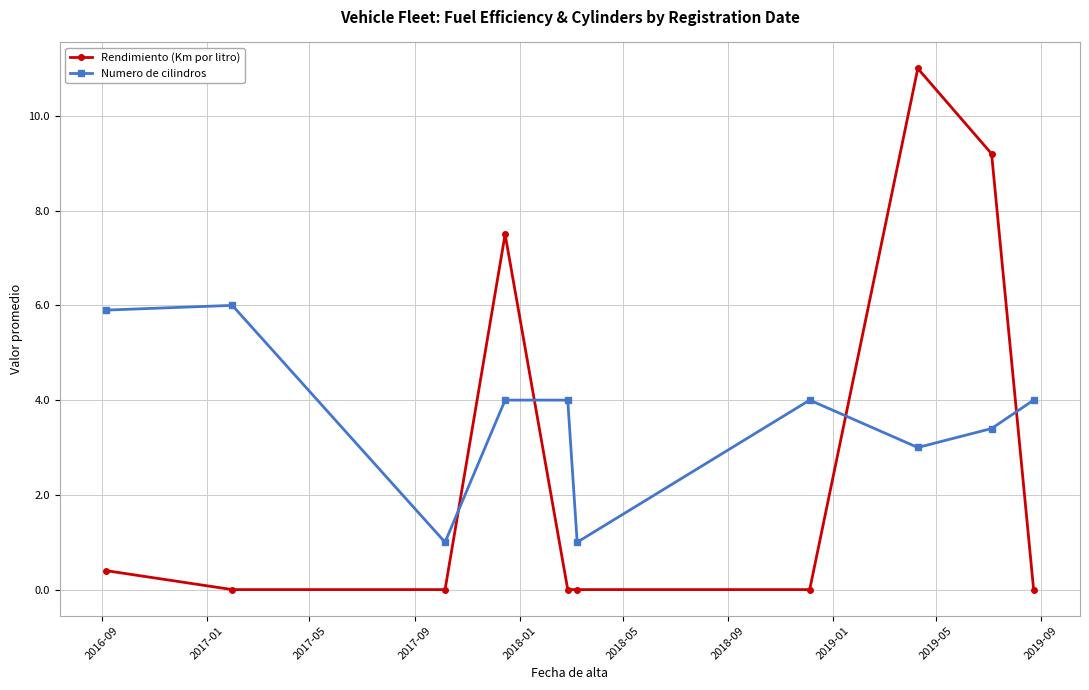

What is the maximum value shown in the chart?

11.0